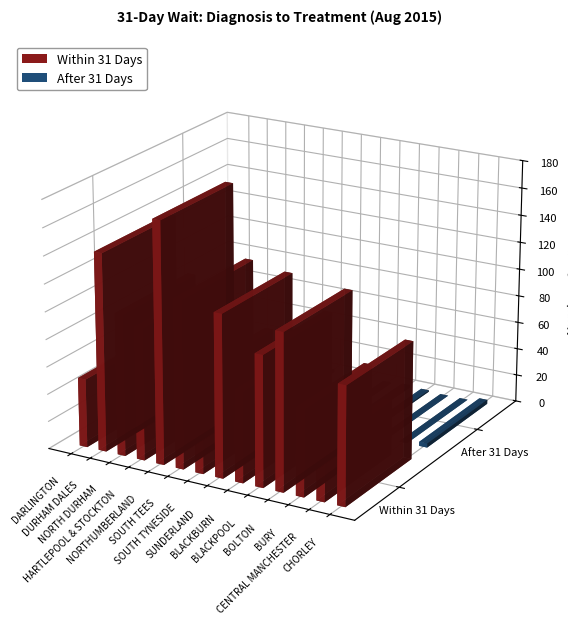

At how many categories does at least one series exceed 62?

12